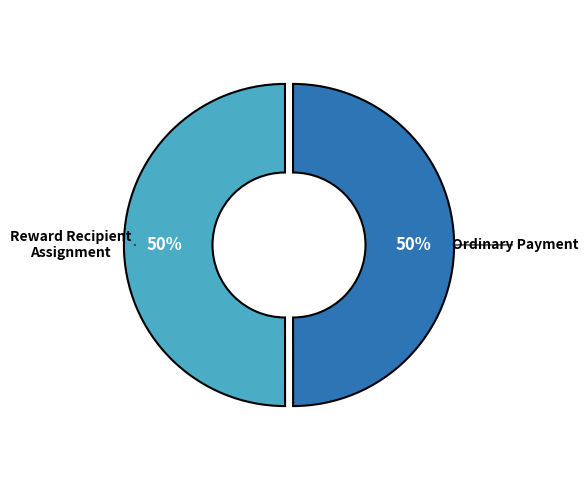

To the nearest percent, what is the average slice percentage?

50%